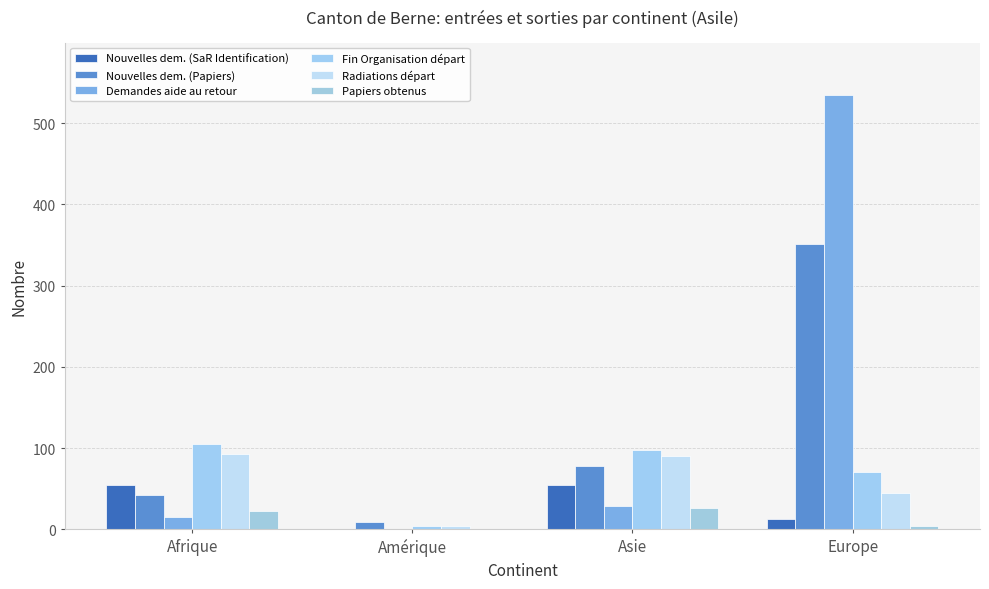

How many groups of bars are there?

4